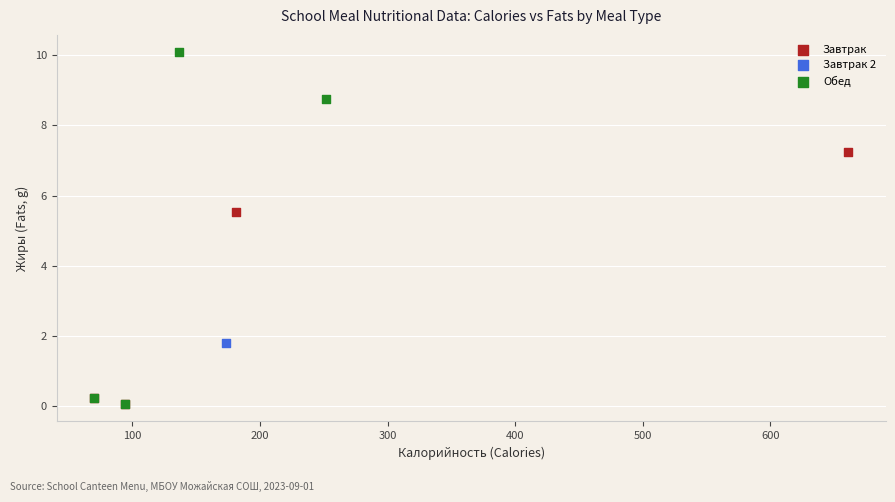

Which series reaches the maximum Y coordinate?

Обед